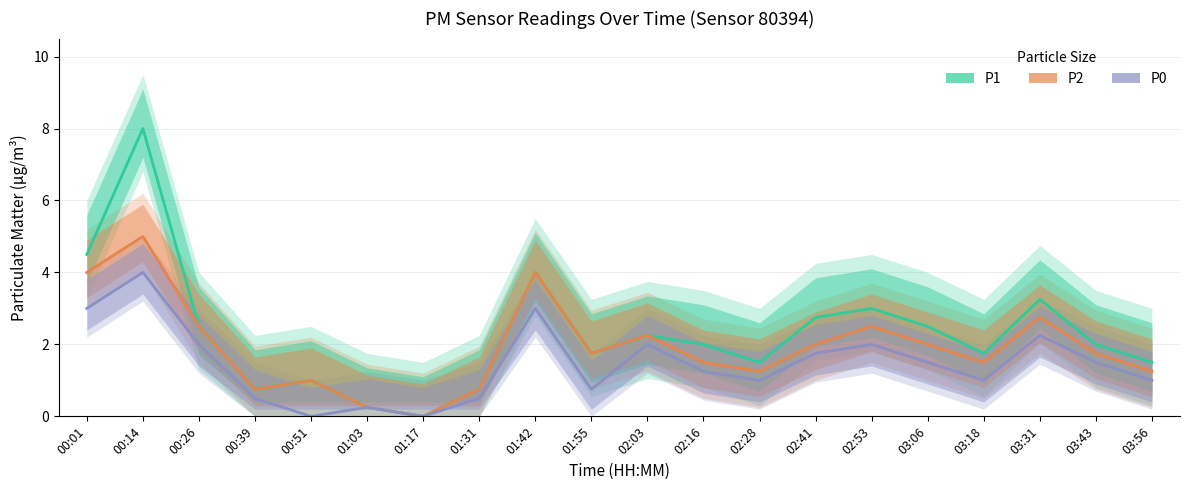

List the labels in order of P0 value, largest first.

00:14, 00:01, 01:42, 03:31, 00:26, 02:03, 02:53, 02:41, 03:06, 03:43, 02:16, 02:28, 03:18, 03:56, 01:55, 00:39, 01:31, 01:03, 00:51, 01:17